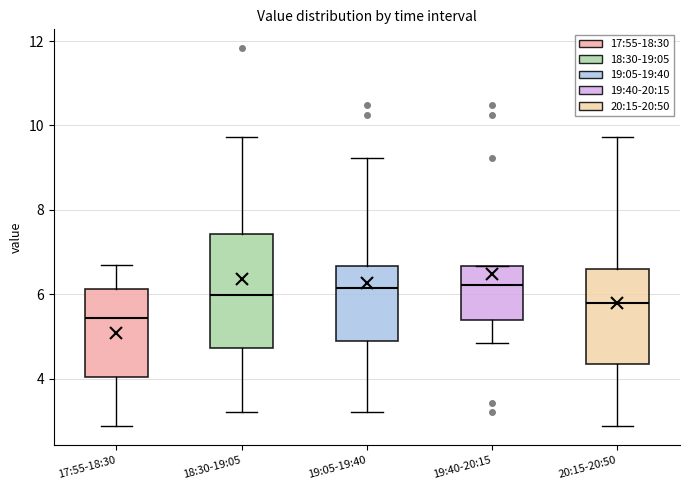

Which box is the tallest, from its lower edge to its upper edge?

18:30-19:05